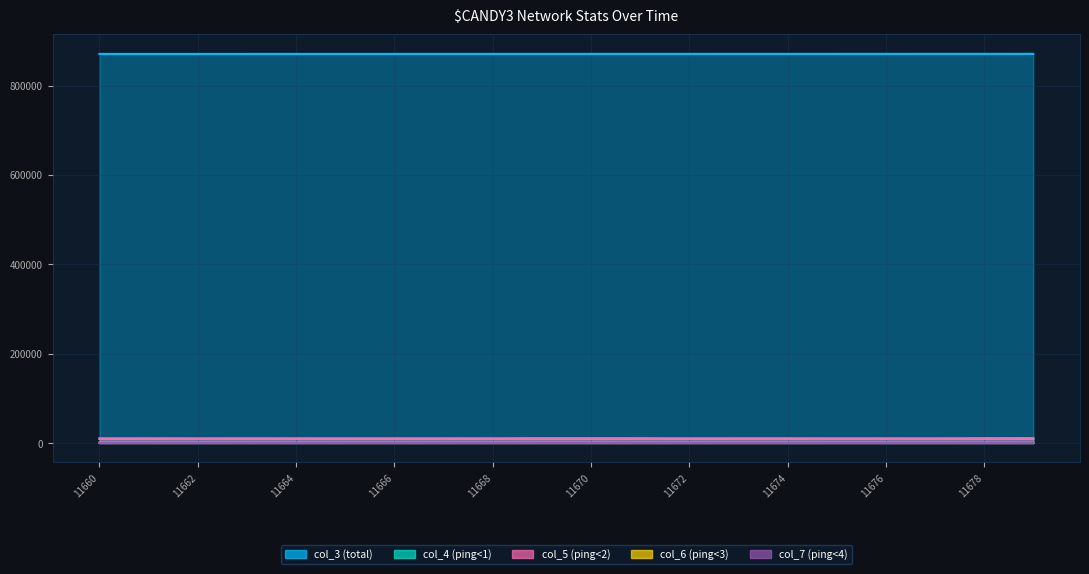

The value of col_6 (ping<3) at 11671 is 603. True or false?

True